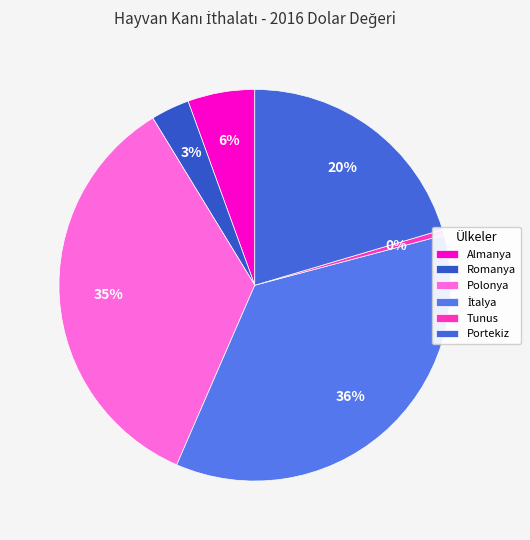

Which category has the biggest portion of the pie?

İtalya